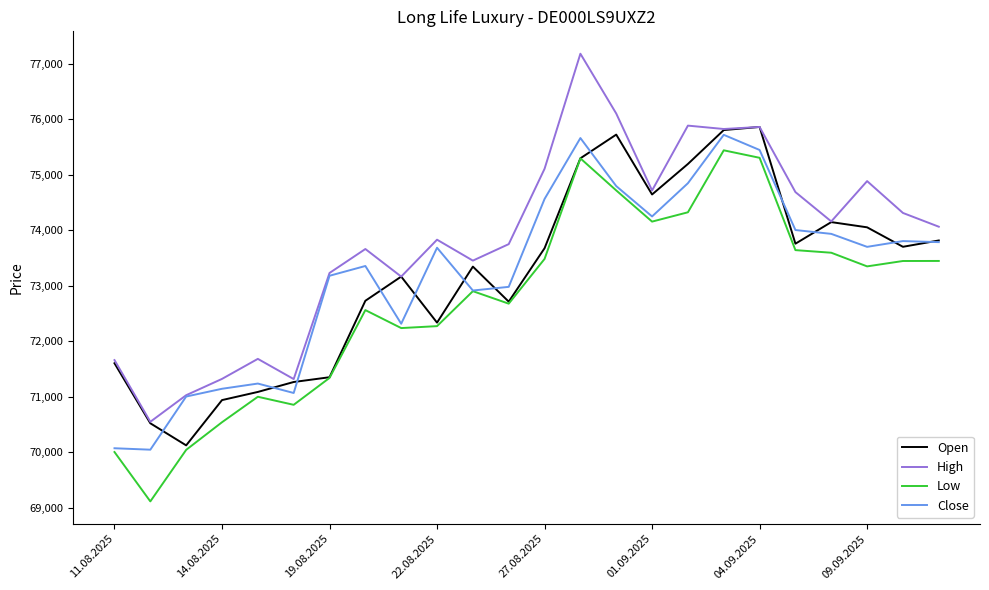

What is the highest value of the High series?

77180